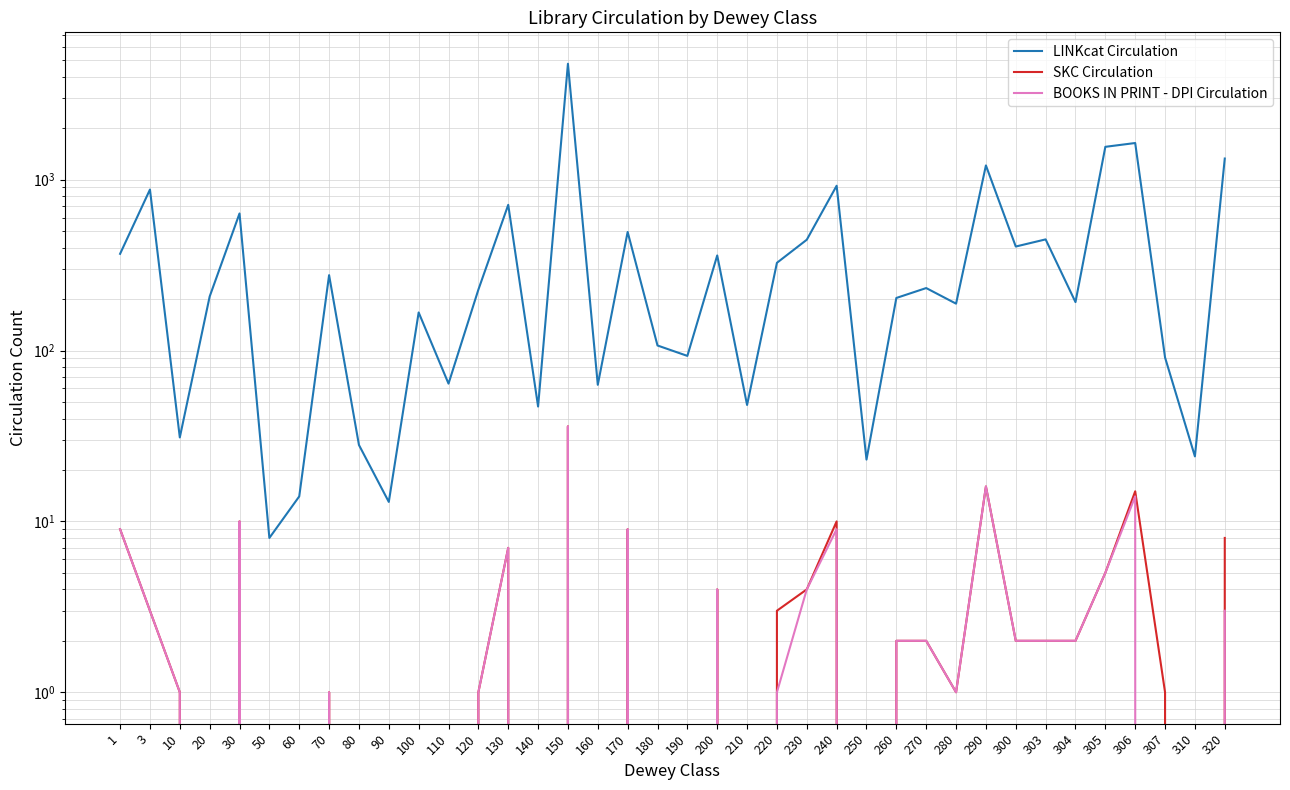

Which category has the highest value across all series?

150